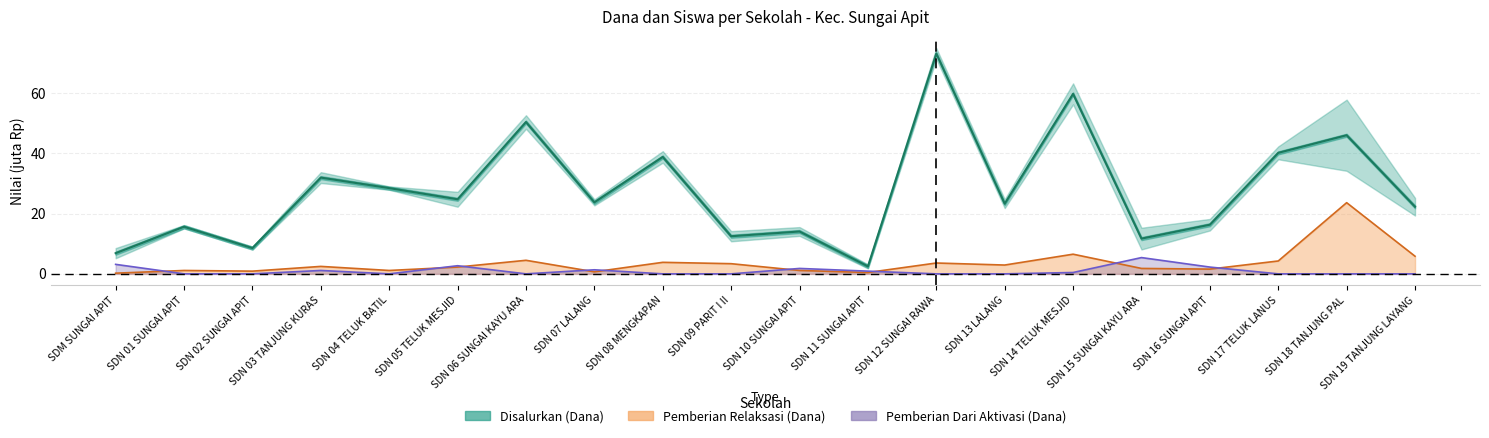

How many data points does each series have?

20